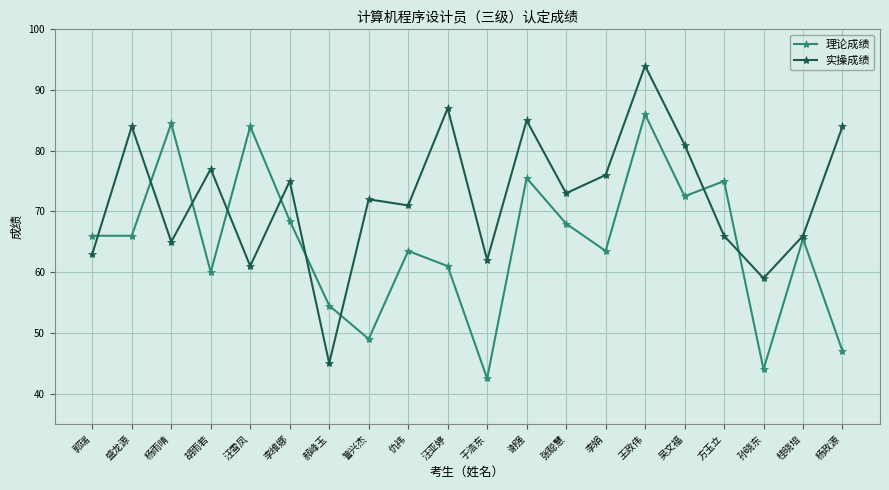

Reading left to right, extract all data points from this chart.

理论成绩: 郭瑞=66.0	盛龙源=66.0	杨雨晴=84.5	胡雨若=60.0	汪雪凤=84.0	李维娜=68.5	郝峰玉=54.5	訾兴杰=49.0	仇祎=63.5	汪亚婷=61.0	于浩东=42.5	谢强=75.5	张聪慧=68.0	李娟=63.5	王政伟=86.0	吴文福=72.5	方玉立=75.0	孙晓东=44.0	桂晓培=65.5	杨政源=47.0
实操成绩: 郭瑞=63.0	盛龙源=84.0	杨雨晴=65.0	胡雨若=77.0	汪雪凤=61.0	李维娜=75.0	郝峰玉=45.0	訾兴杰=72.0	仇祎=71.0	汪亚婷=87.0	于浩东=62.0	谢强=85.0	张聪慧=73.0	李娟=76.0	王政伟=94.0	吴文福=81.0	方玉立=66.0	孙晓东=59.0	桂晓培=66.0	杨政源=84.0